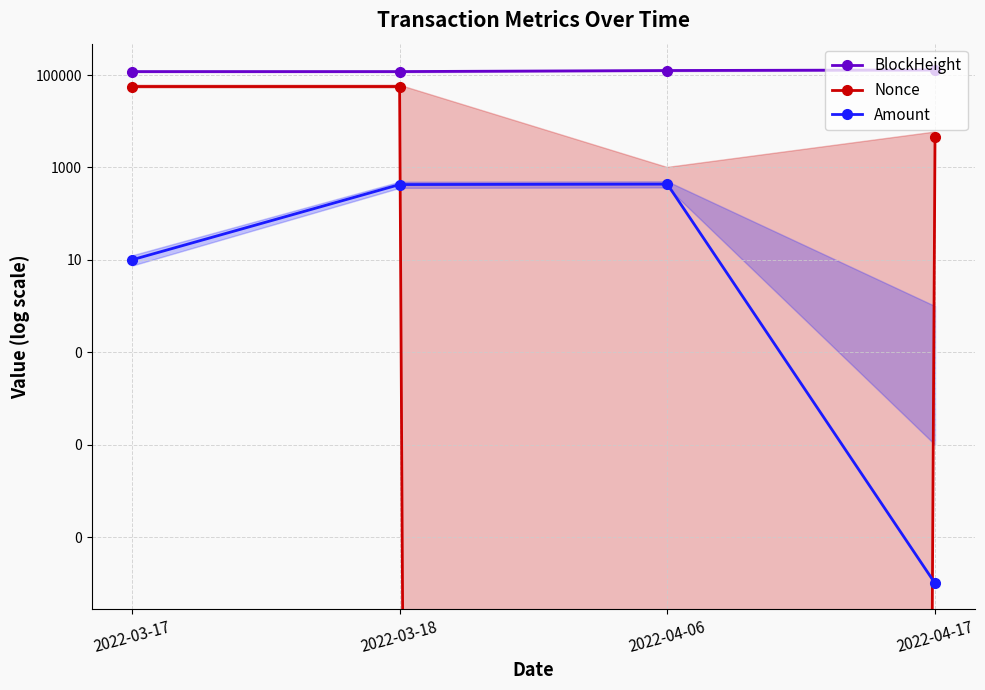

At which category is the sum across all series the highest?

2022-03-18